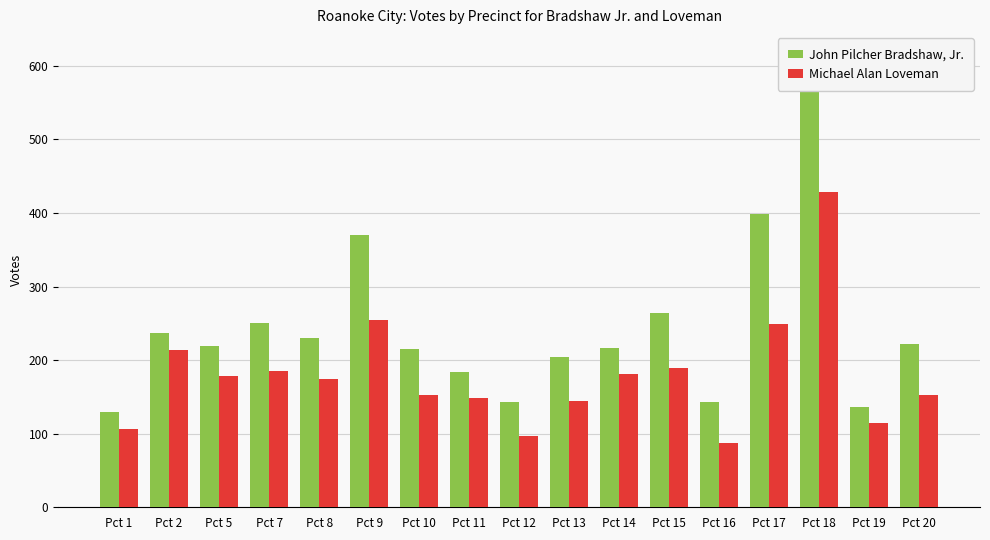

What is the minimum value for John Pilcher Bradshaw, Jr.?

130